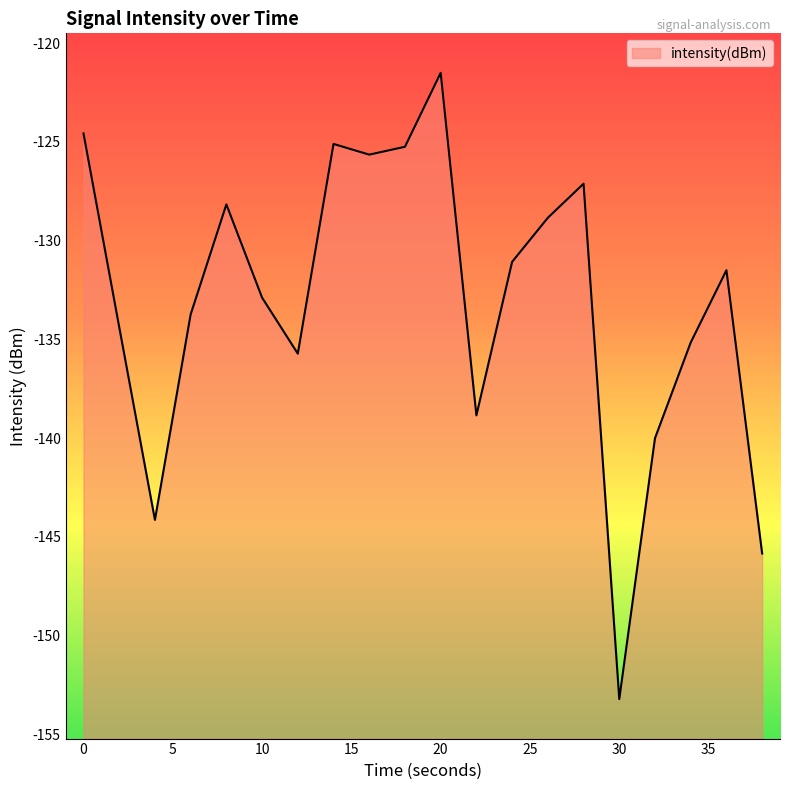

Rank the categories by value from highest to lowest.

20, 0, 14, 18, 16, 28, 8, 26, 24, 36, 10, 6, 2, 34, 12, 22, 32, 4, 38, 30